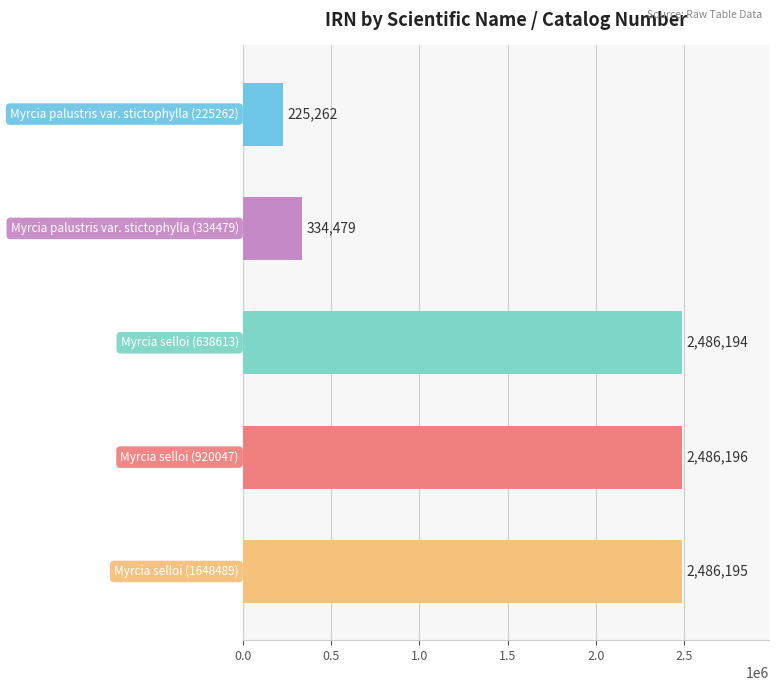

How many data points does each series have?

5